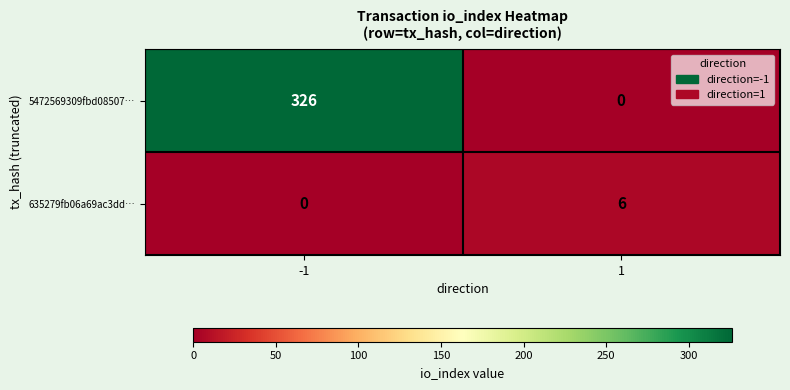

What is the difference between the maximum and minimum values in the 635279fb06a69ac3dd… series?

6